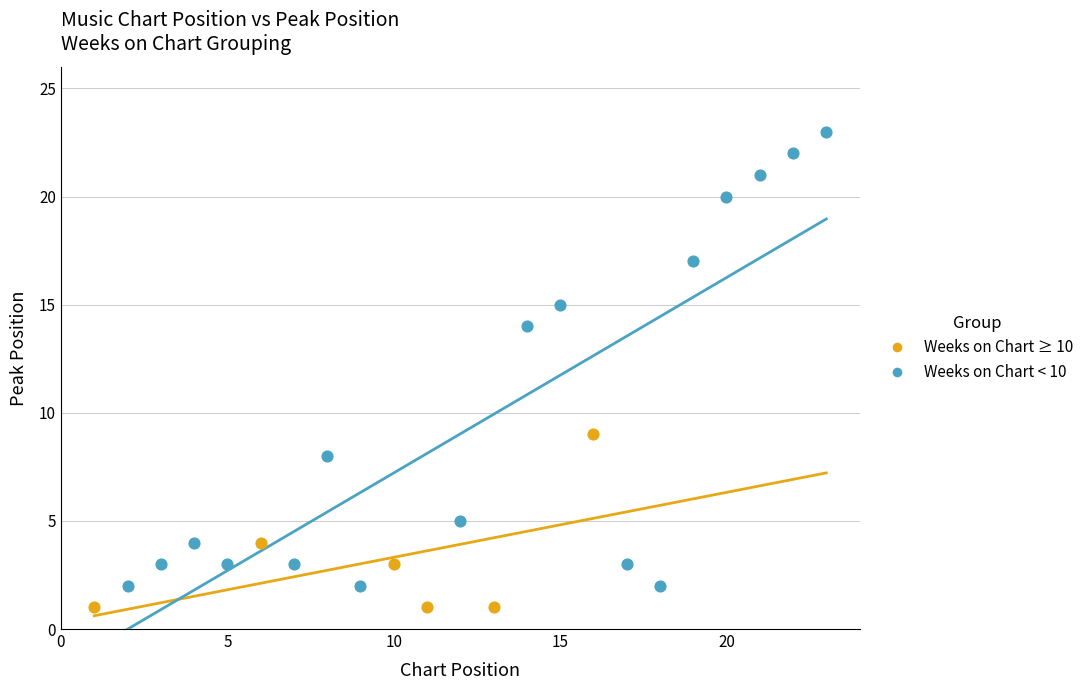

Which series reaches the maximum Y coordinate?

Weeks on Chart < 10